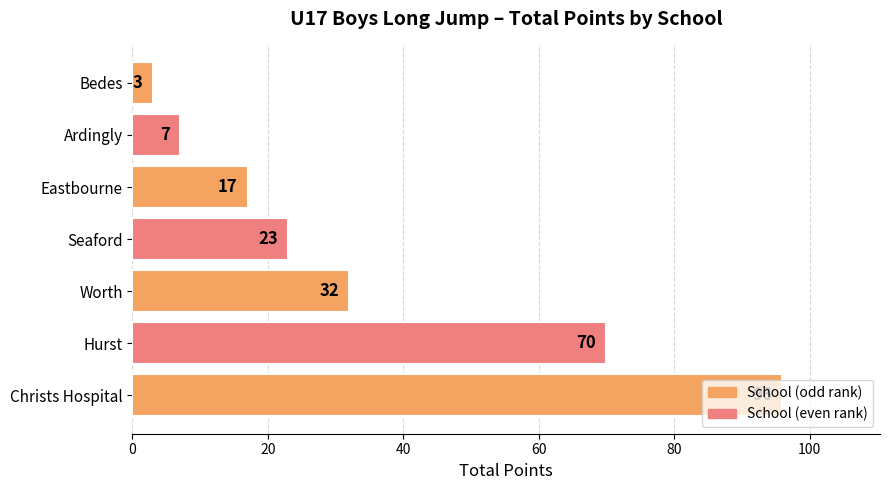

Which has a higher value, Seaford or Worth?

Worth